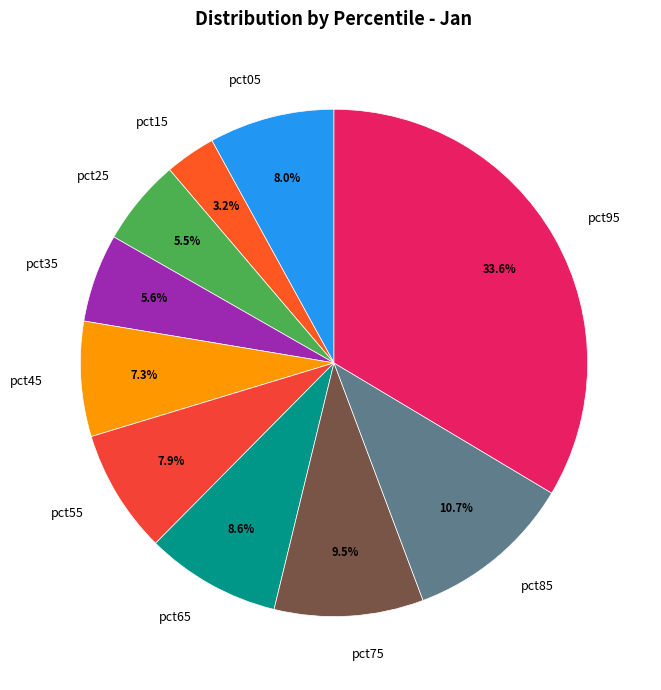

Which slice is the largest?

pct95